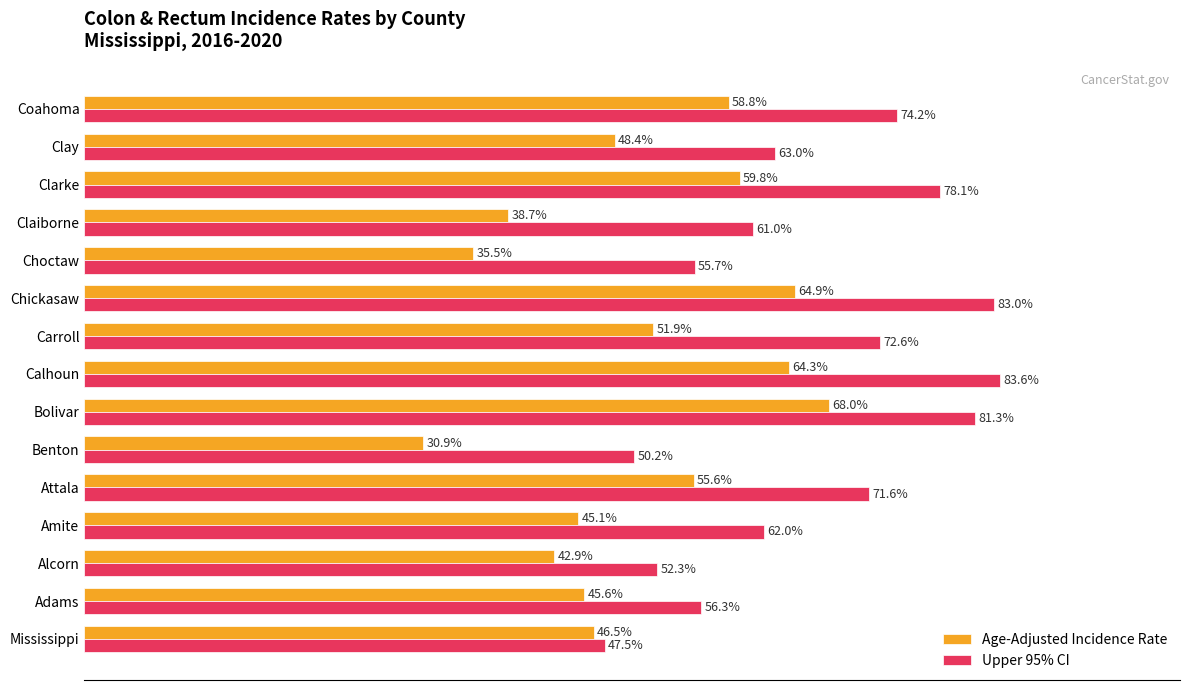

At which label does Age-Adjusted Incidence Rate reach its minimum?

Benton